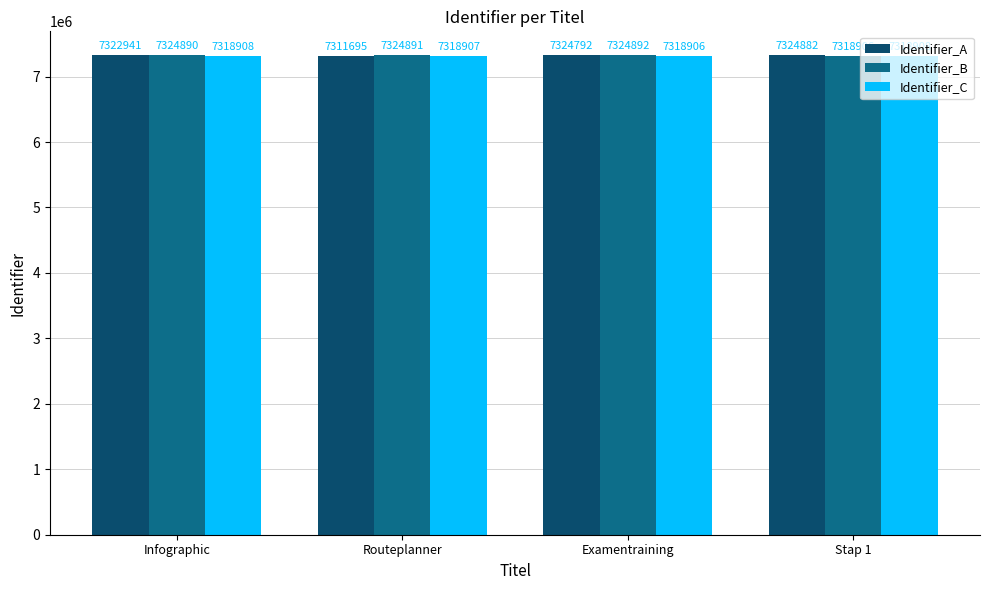

How many categories are shown in the chart?

4